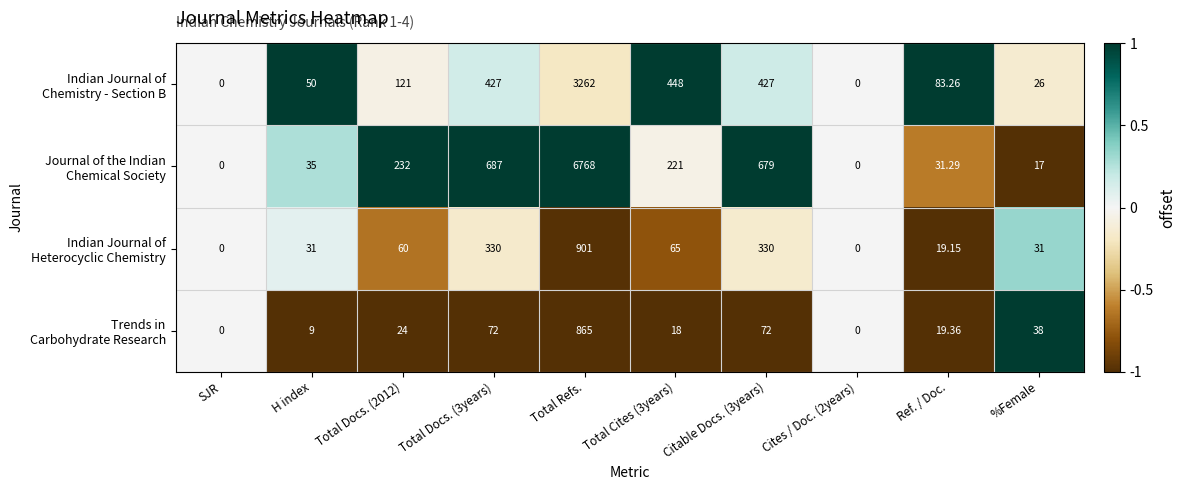

Which label corresponds to the largest value in the chart?

Total Refs.